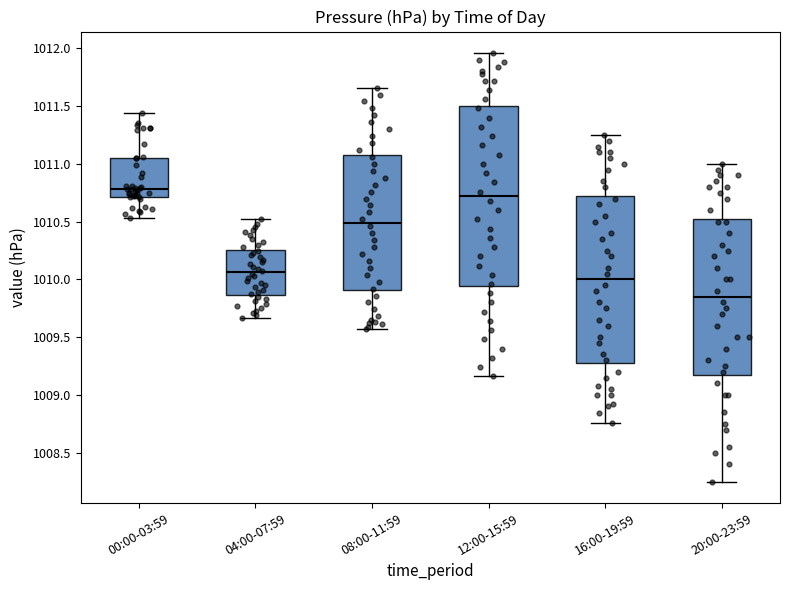

Reading left to right, transcribe this box plot: for each box, give where its median line is, the range the box spans, and where its two whiskers end, as read against the y-axis. The values are not printed on the chart, so give them approximately, as read against the axis.

00:00-03:59: median 1010.80, box 1010.70 to 1011.05, whiskers 1010.55 to 1011.45
04:00-07:59: median 1010.05, box 1009.85 to 1010.25, whiskers 1009.65 to 1010.50
08:00-11:59: median 1010.50, box 1009.90 to 1011.10, whiskers 1009.55 to 1011.65
12:00-15:59: median 1010.70, box 1009.95 to 1011.50, whiskers 1009.15 to 1011.95
16:00-19:59: median 1010.00, box 1009.30 to 1010.75, whiskers 1008.75 to 1011.25
20:00-23:59: median 1009.85, box 1009.20 to 1010.55, whiskers 1008.25 to 1011.00